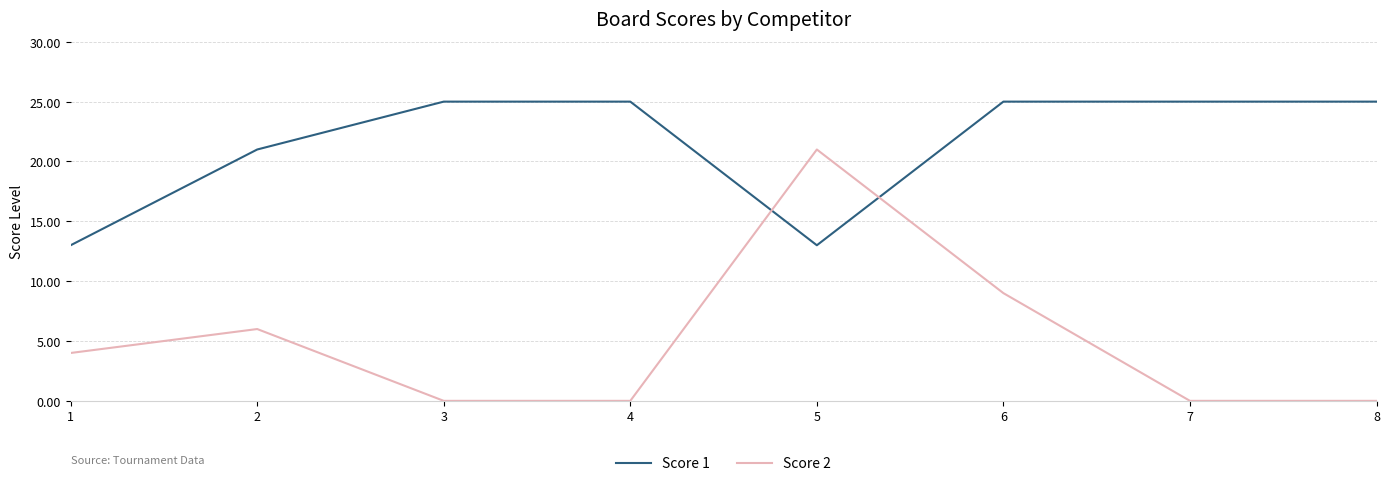

Which series has the largest total across all categories?

Score 1